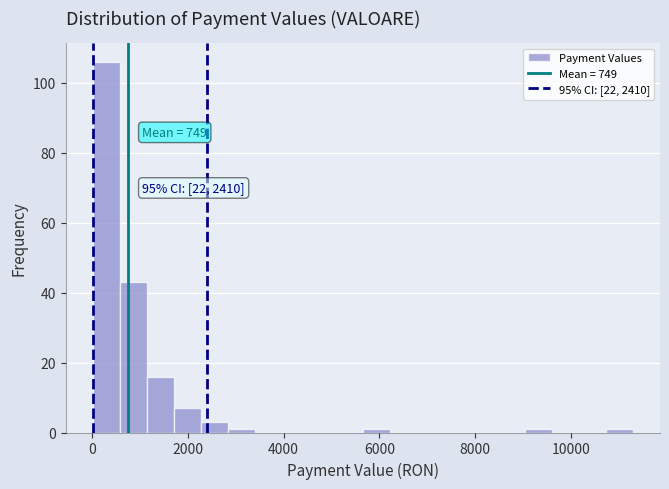

Around what value on the x-axis is the tallest bar? Give the approximate position of its centre, as read against the axis.

200